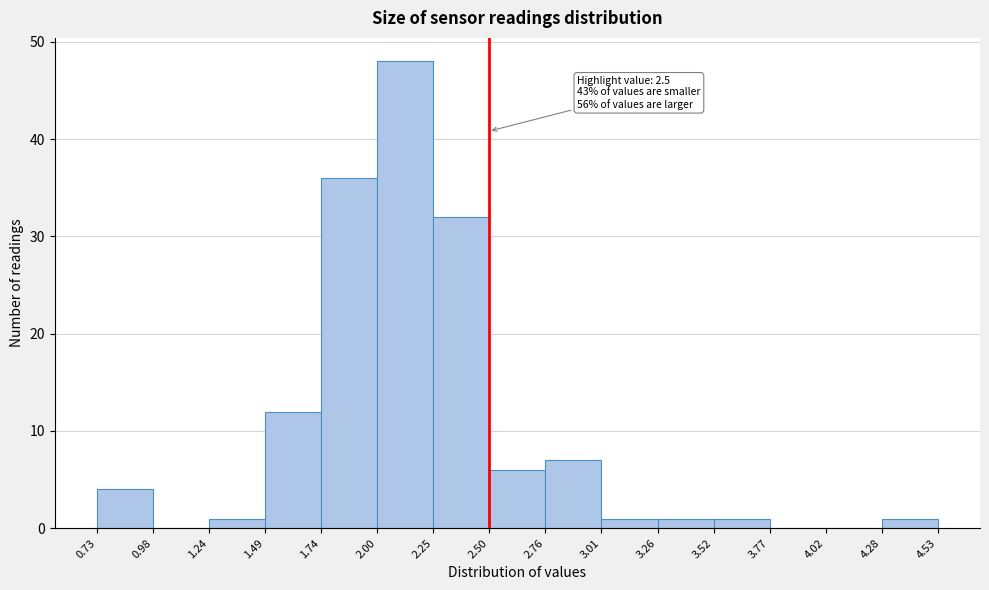

Which range on the x-axis has the tallest bar?

2.00 to 2.25